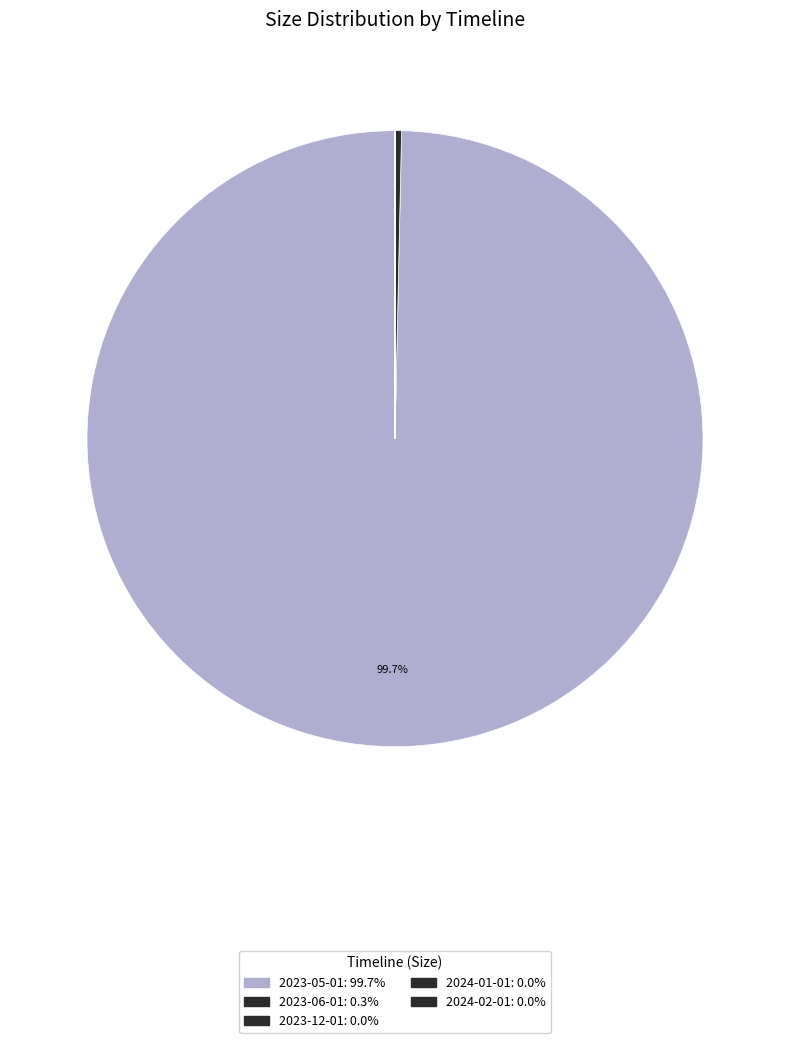

Is there any slice that represents more than half of the pie?

Yes